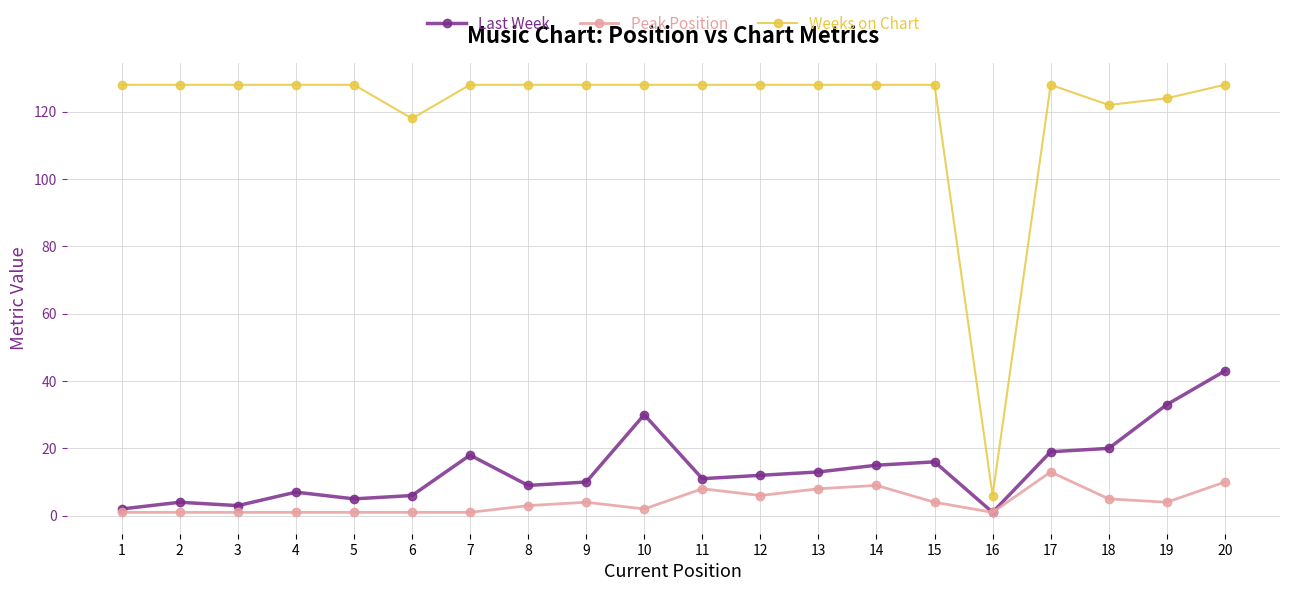

Reading left to right, transcribe all the data shown in this chart.

Last Week: 2	4	3	7	5	6	18	9	10	30	11	12	13	15	16	1	19	20	33	43
Peak Position: 1	1	1	1	1	1	1	3	4	2	8	6	8	9	4	1	13	5	4	10
Weeks on Chart: 128	128	128	128	128	118	128	128	128	128	128	128	128	128	128	6	128	122	124	128